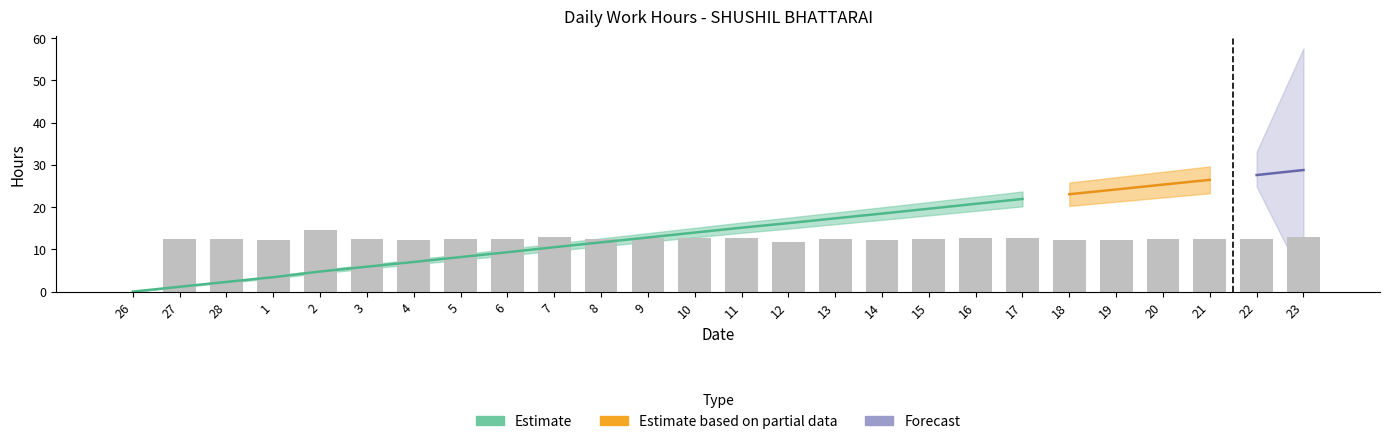

The value at 3 is 22.2. True or false?

False